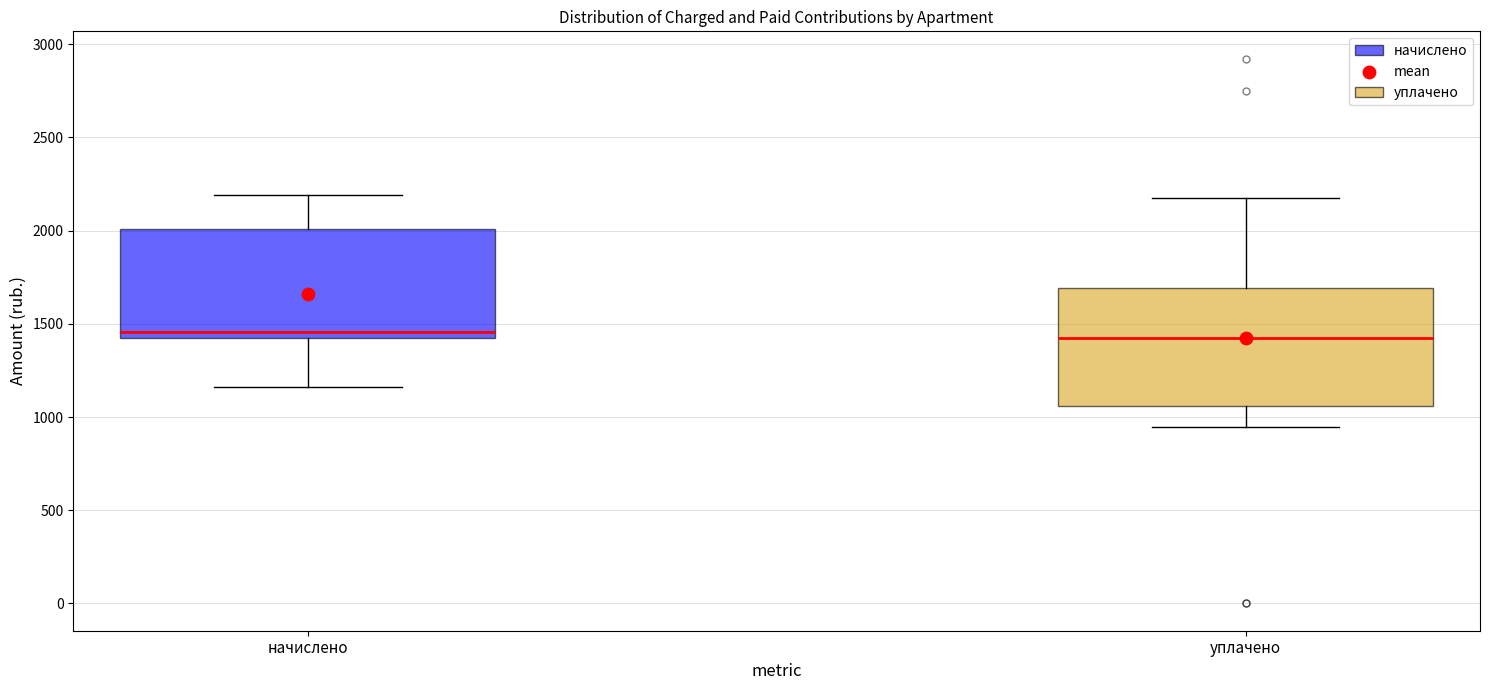

Where is the lower edge of the box for начислено on the y-axis? The values are not printed on the chart, so give them approximately, as read against the axis.

1400